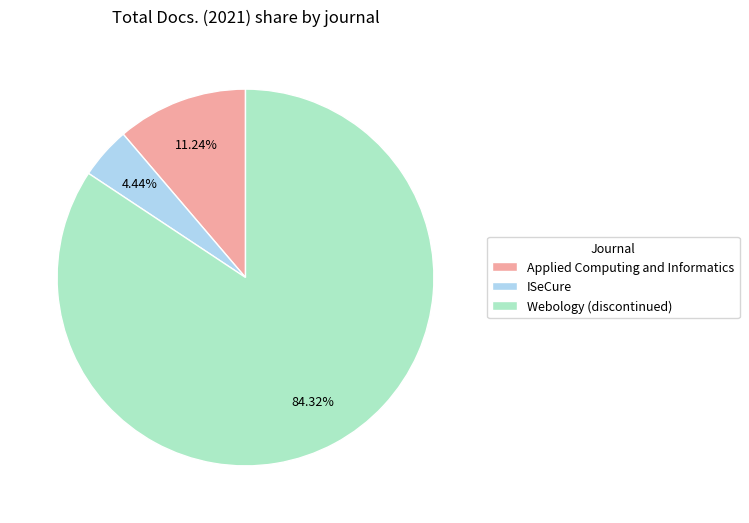

Does any single category account for the majority?

Yes